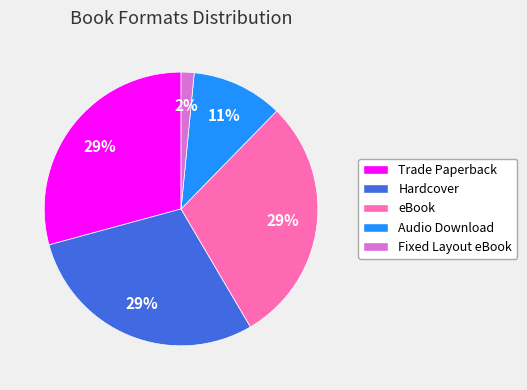

How many slices are in this pie chart?

5